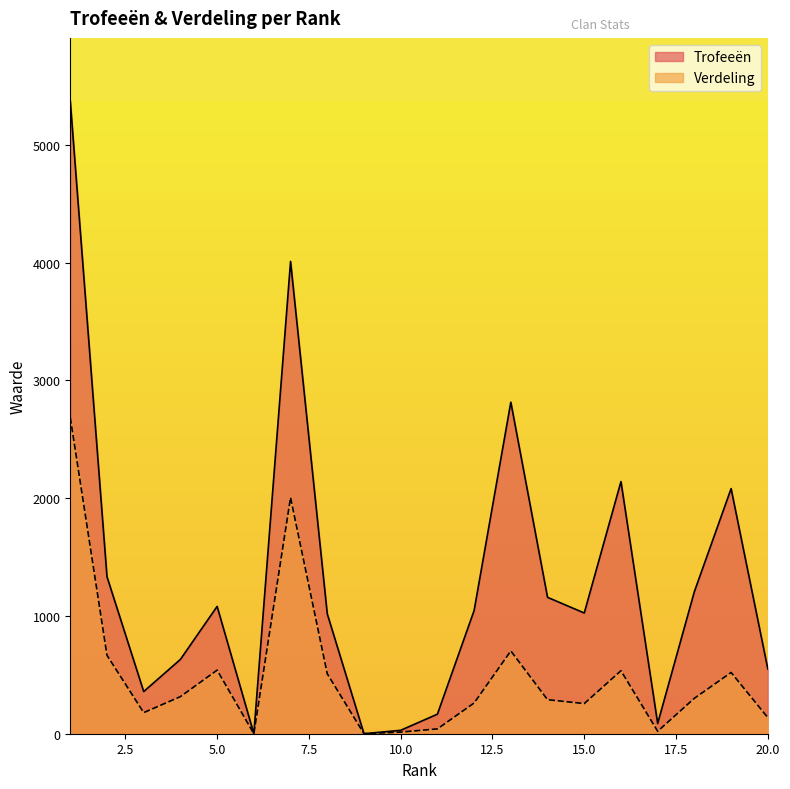

At which category does Trofeeën reach its first local valley?

3